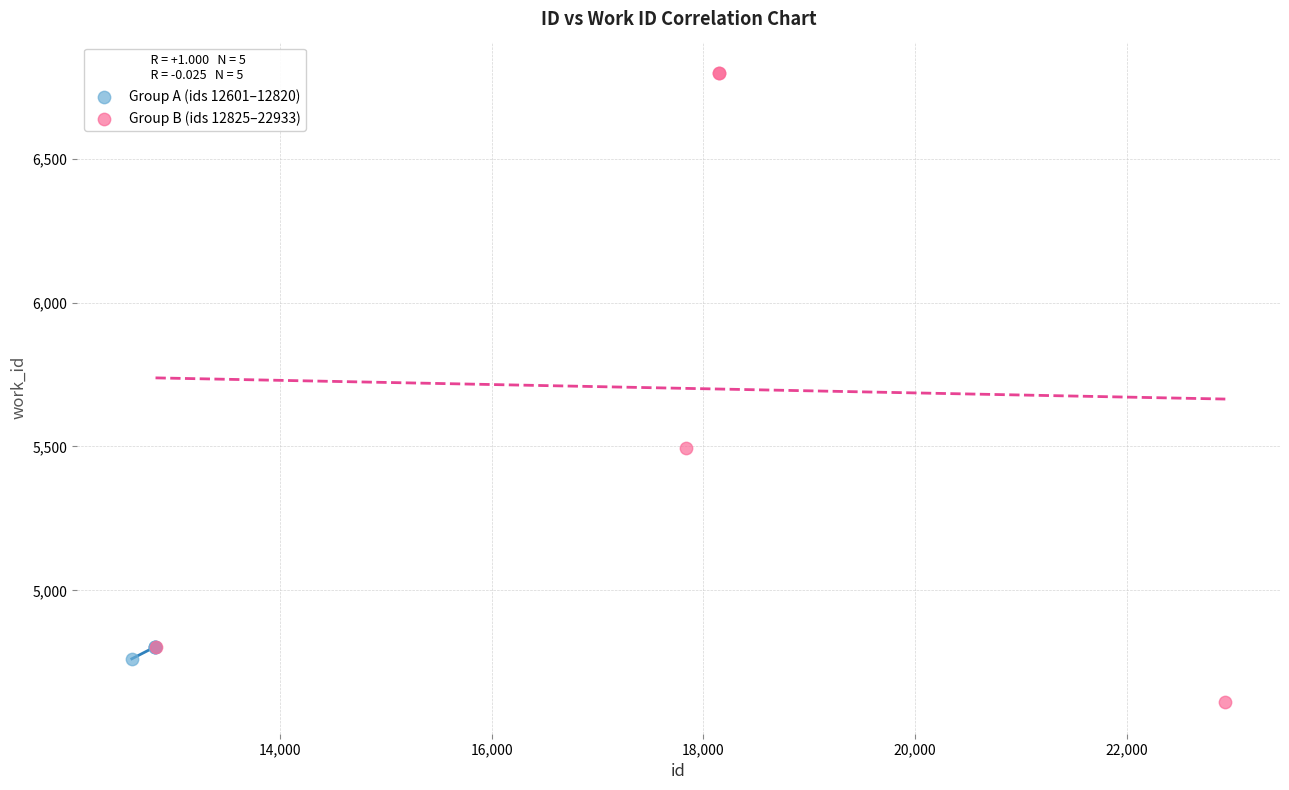

What are all the series names shown in the legend?

Group A (ids 12601–12820), Group B (ids 12825–22933)